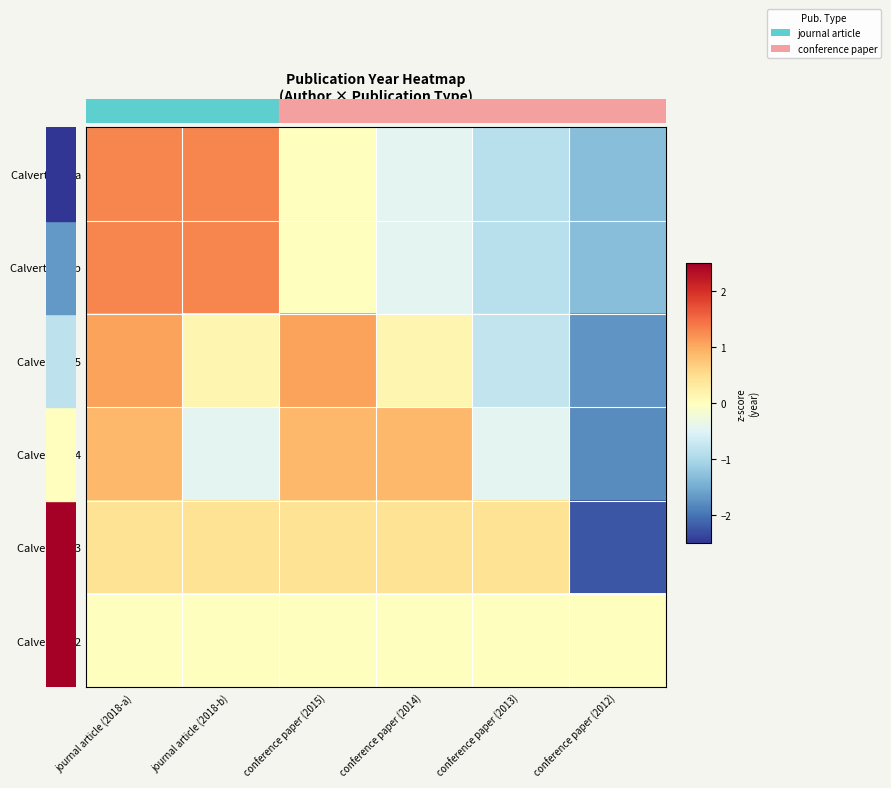

Reading left to right, extract all data points from this chart.

Calvert 2018a: journal article (2018-a)=1.3	journal article (2018-b)=1.3	conference paper (2015)=0.0	conference paper (2014)=-0.4	conference paper (2013)=-0.9	conference paper (2012)=-1.3
Calvert 2018b: journal article (2018-a)=1.3	journal article (2018-b)=1.3	conference paper (2015)=0.0	conference paper (2014)=-0.4	conference paper (2013)=-0.9	conference paper (2012)=-1.3
Calvert 2015: journal article (2018-a)=1.1	journal article (2018-b)=0.2	conference paper (2015)=1.1	conference paper (2014)=0.2	conference paper (2013)=-0.8	conference paper (2012)=-1.7
Calvert 2014: journal article (2018-a)=0.9	journal article (2018-b)=-0.4	conference paper (2015)=0.9	conference paper (2014)=0.9	conference paper (2013)=-0.4	conference paper (2012)=-1.8
Calvert 2013: journal article (2018-a)=0.4	journal article (2018-b)=0.4	conference paper (2015)=0.4	conference paper (2014)=0.4	conference paper (2013)=0.4	conference paper (2012)=-2.2
Calvert 2012: journal article (2018-a)=0.0	journal article (2018-b)=0.0	conference paper (2015)=0.0	conference paper (2014)=0.0	conference paper (2013)=0.0	conference paper (2012)=0.0